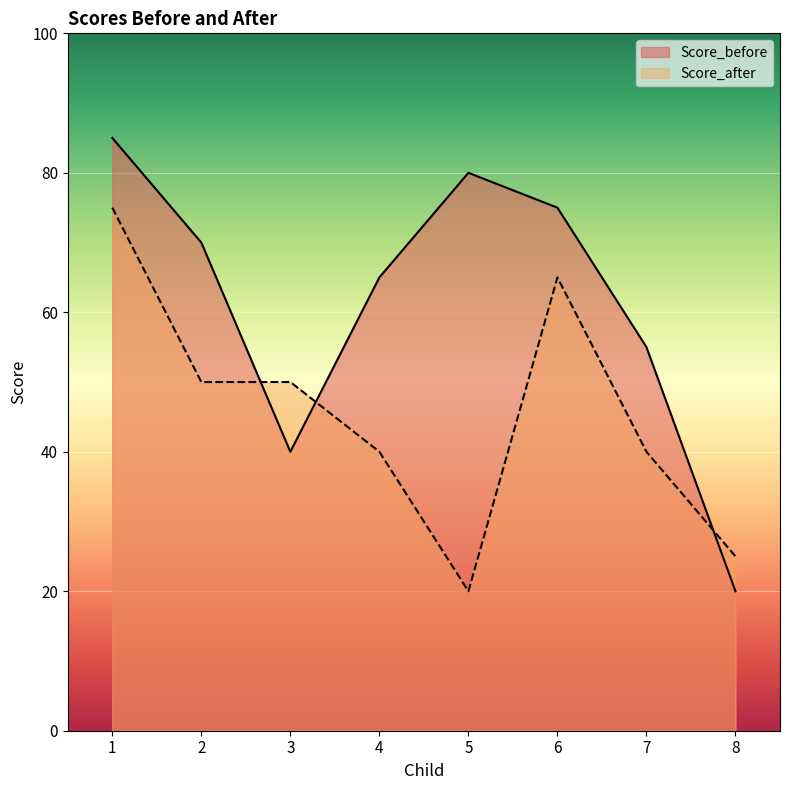

What is the value of the Score_before point at the 3rd from the left?

40